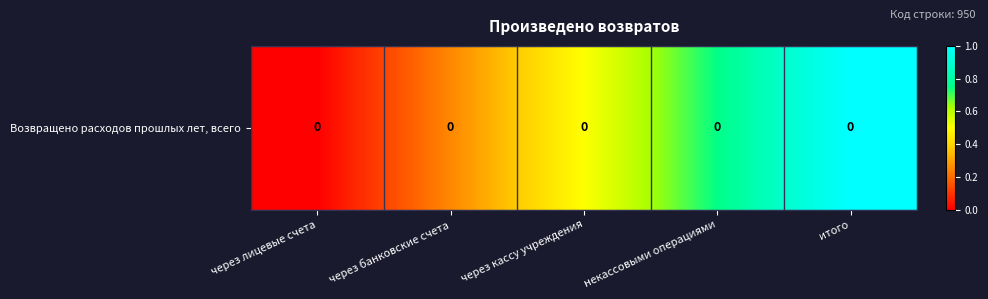

Rank the categories by value from lowest to highest.

через лицевые счета, через банковские счета, через кассу учреждения, некассовыми операциями, итого